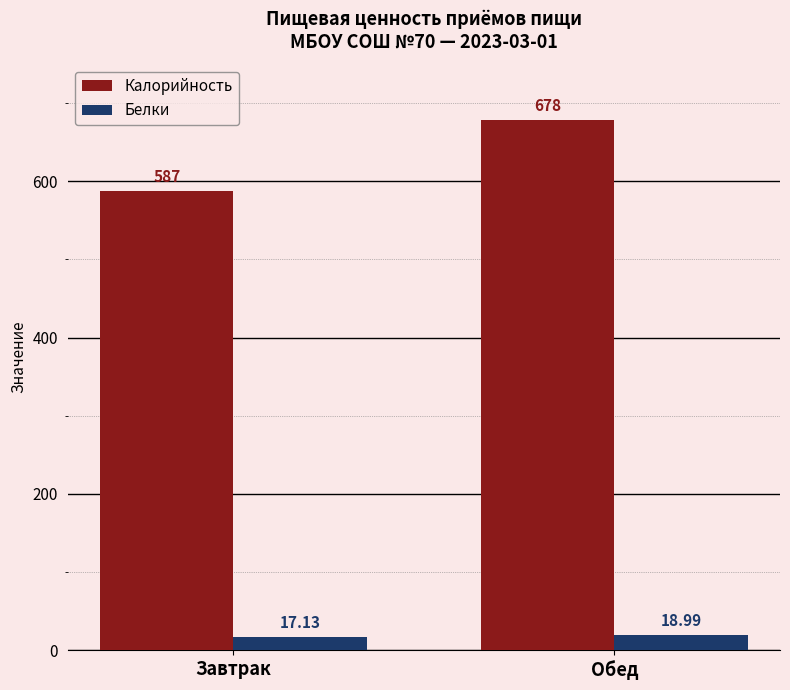

At which category does the chart reach its minimum across all series?

Завтрак